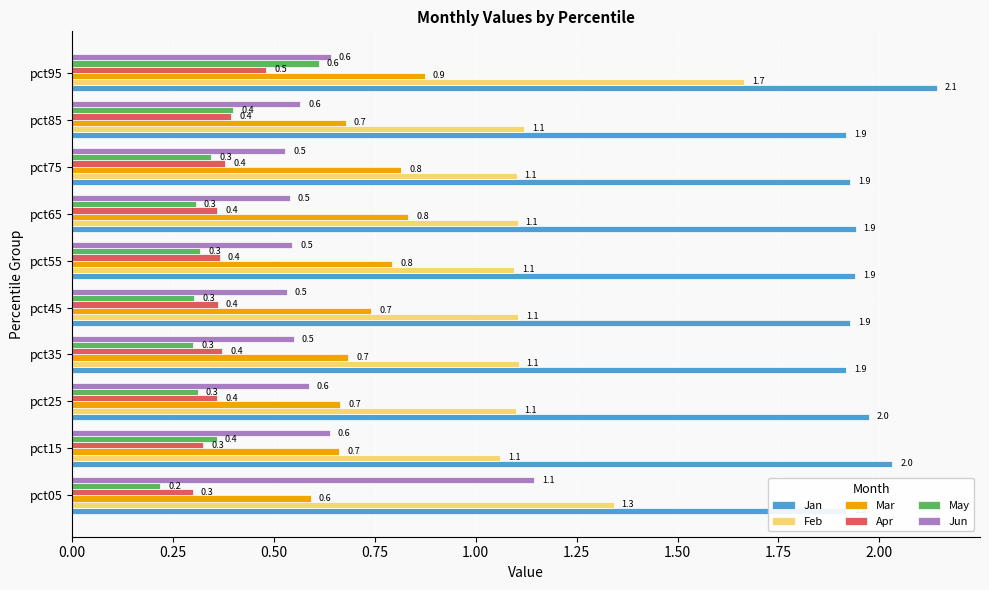

What is the spread (max minus min) of values at pct75?

1.6